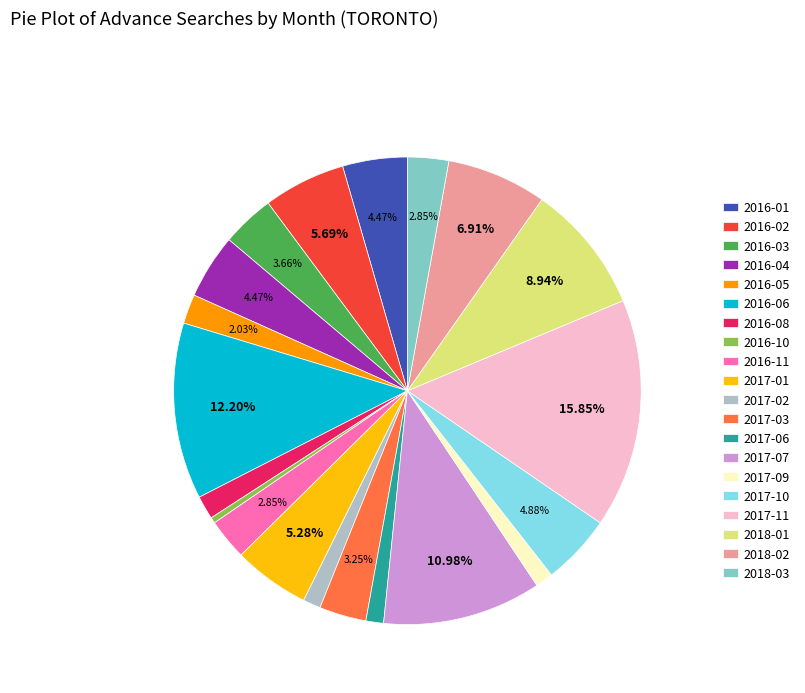

What is the ratio of the value at 2016-06 to the value at 2017-02?

10.0